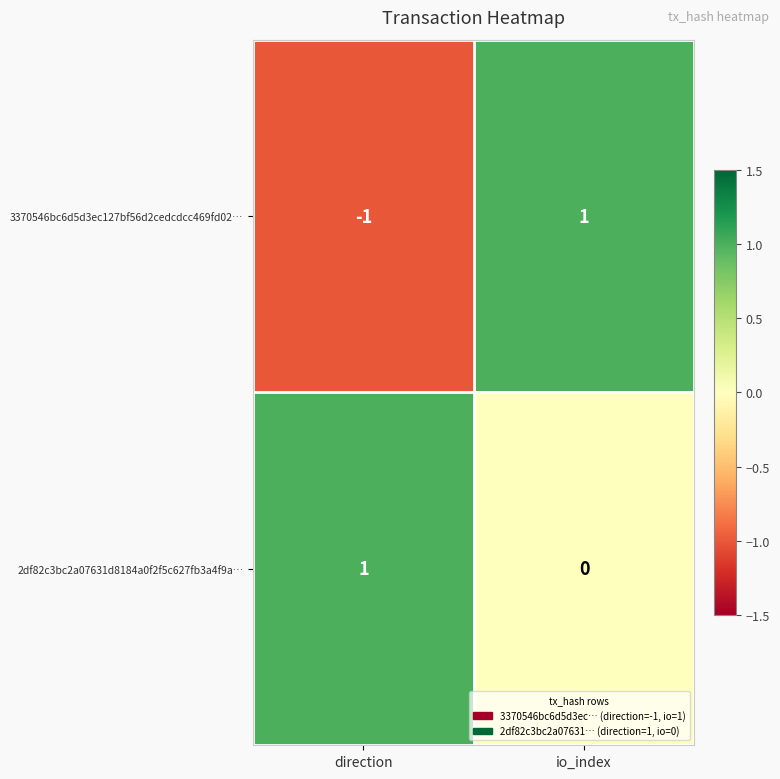

Which series has the largest total across all categories?

2df82c3bc2a07631d8184a0f2f5c627fb3a4f9a…